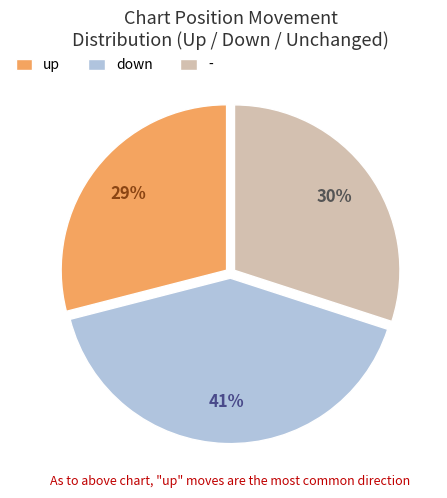

Do down and up together represent more than half of the pie?

Yes